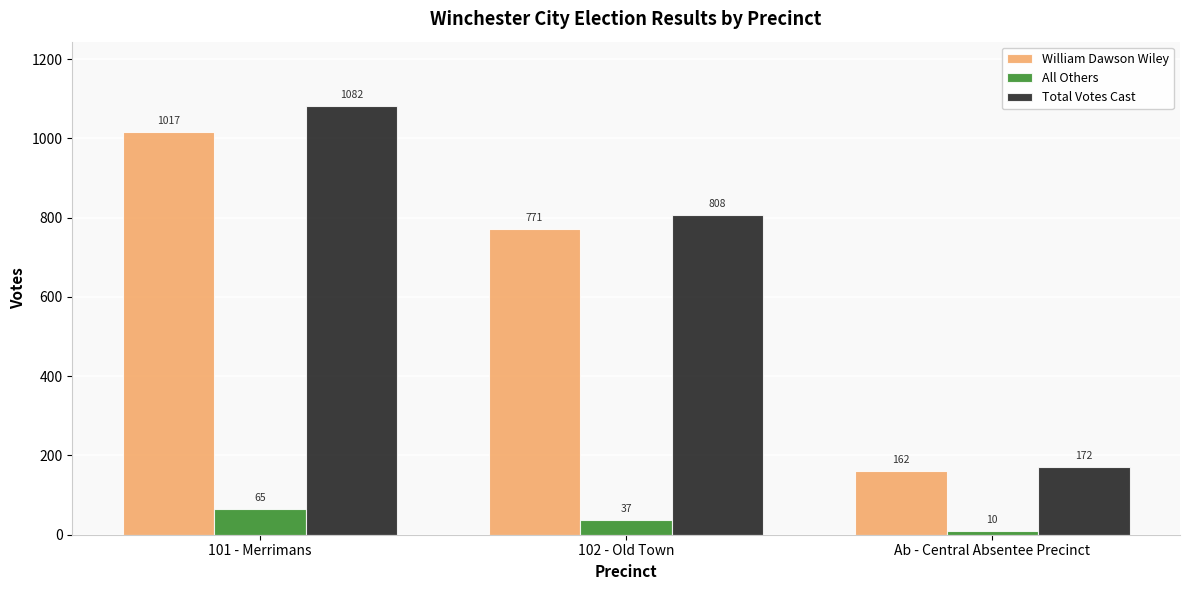

The William Dawson Wiley series shows 162 at Ab - Central Absentee Precinct. True or false?

True